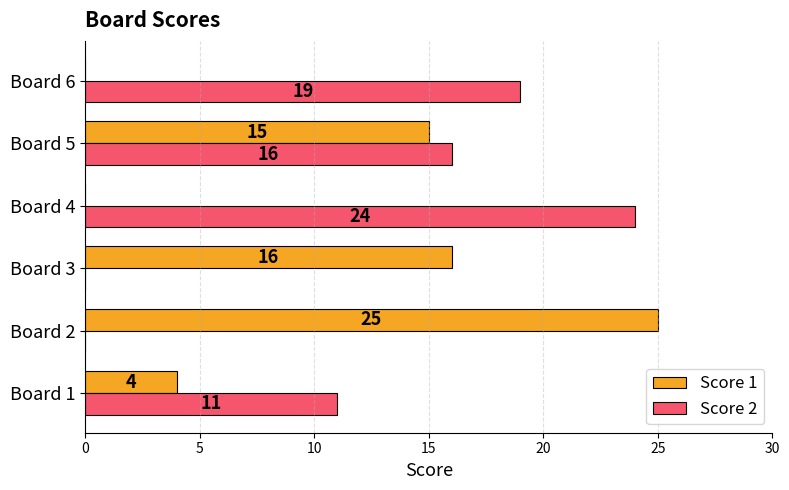

At which category does the chart reach its peak across all series?

Board 2